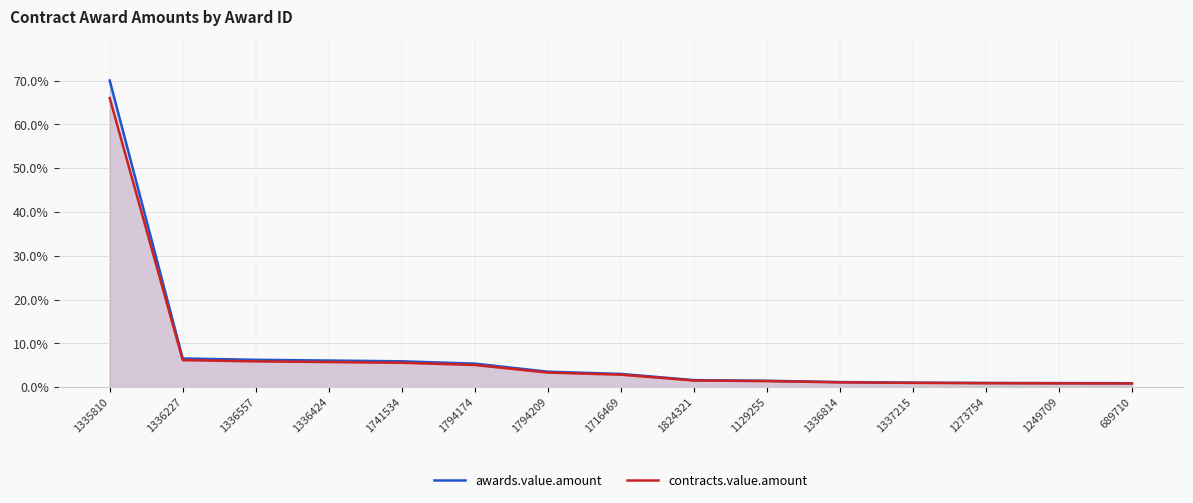

Does the chart have visible grid lines?

Yes